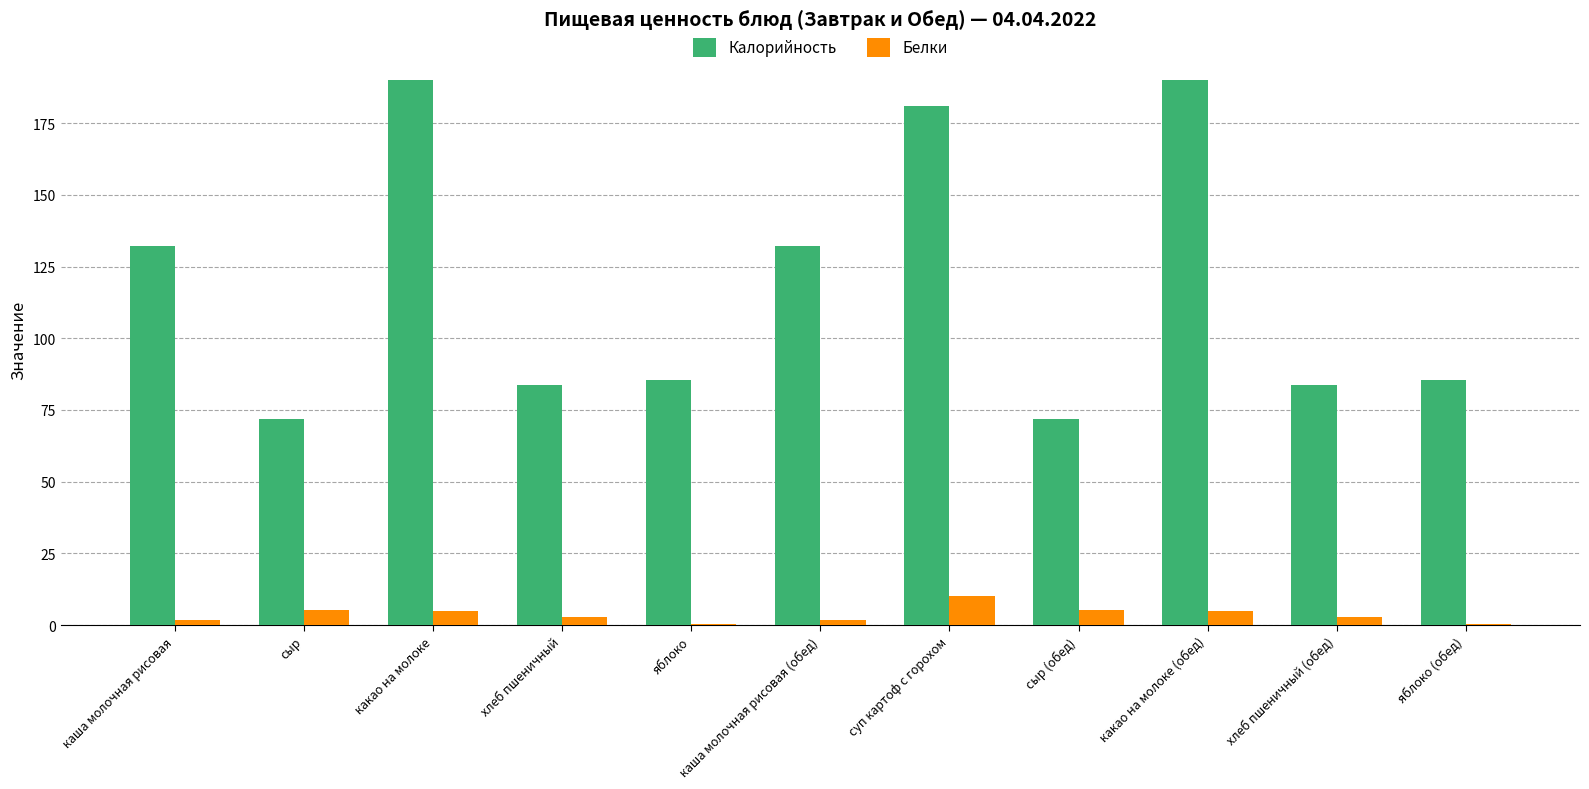

What value does the Белки series have at сыр?

5.4